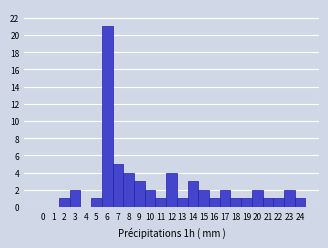

How tall is the bar that spans 22.5 to 23.5 on the x-axis? The values are not printed on the chart, so give them approximately, as read against the axis.

2